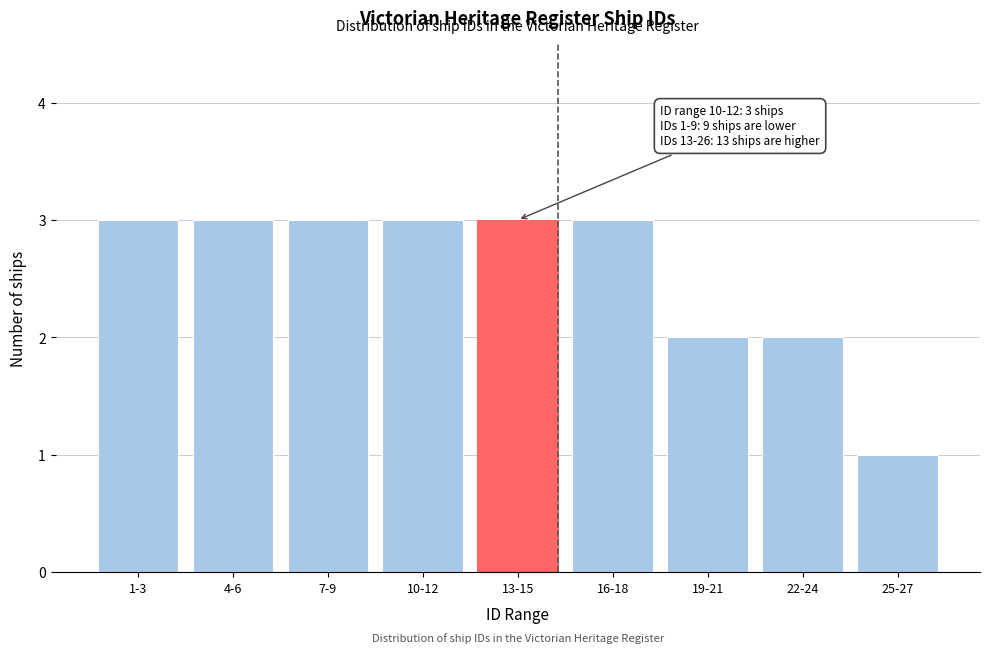

Reading right to left, transcribe all the data shown in this chart.

1	2	2	3	3	3	3	3	3